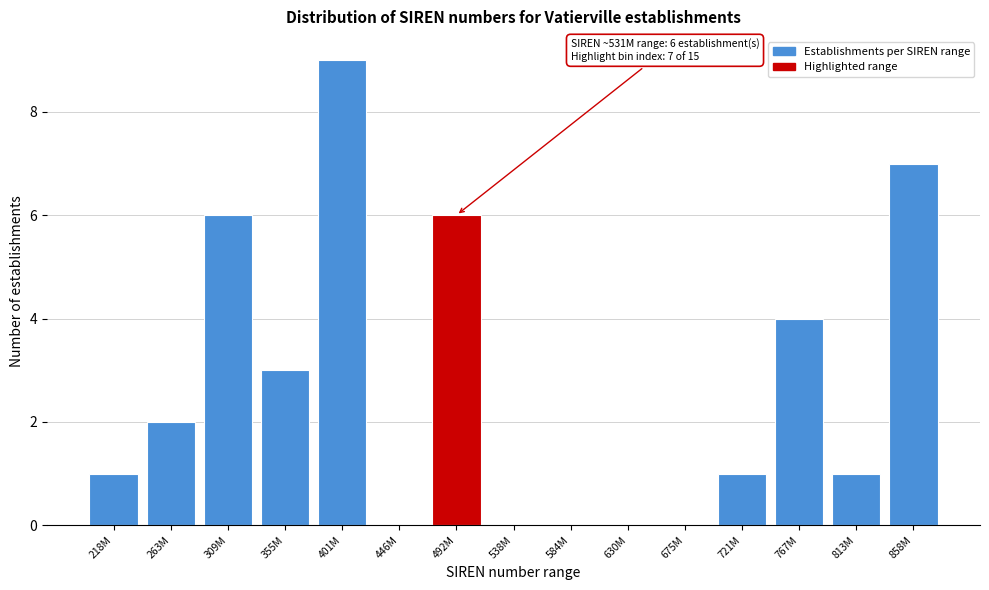

Reading left to right, transcribe all the data shown in this chart.

218M=1	263M=2	309M=6	355M=3	401M=9	446M=0	492M=6	538M=0	584M=0	630M=0	675M=0	721M=1	767M=4	813M=1	858M=7